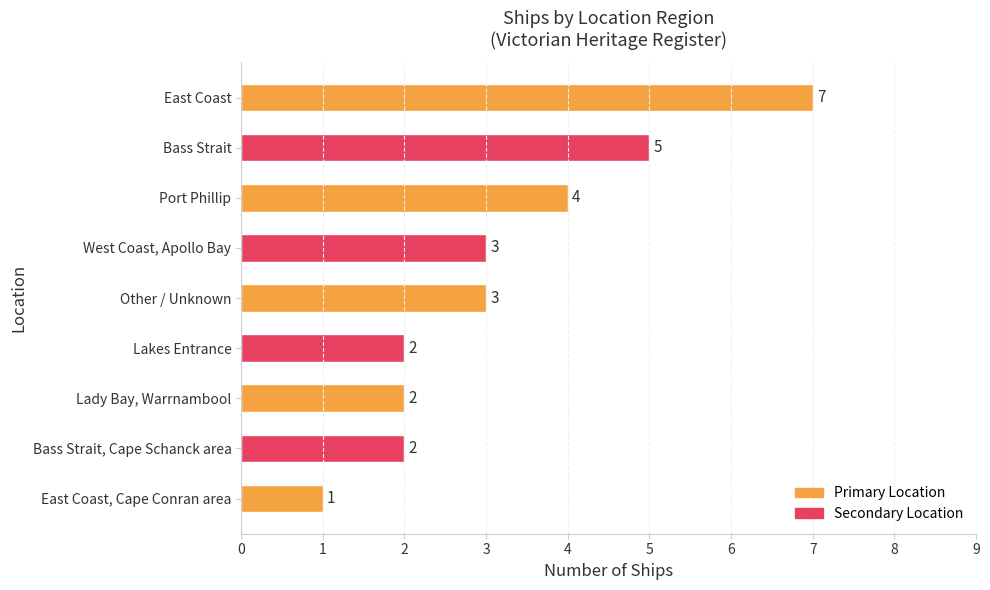

How many values are below 3?

4